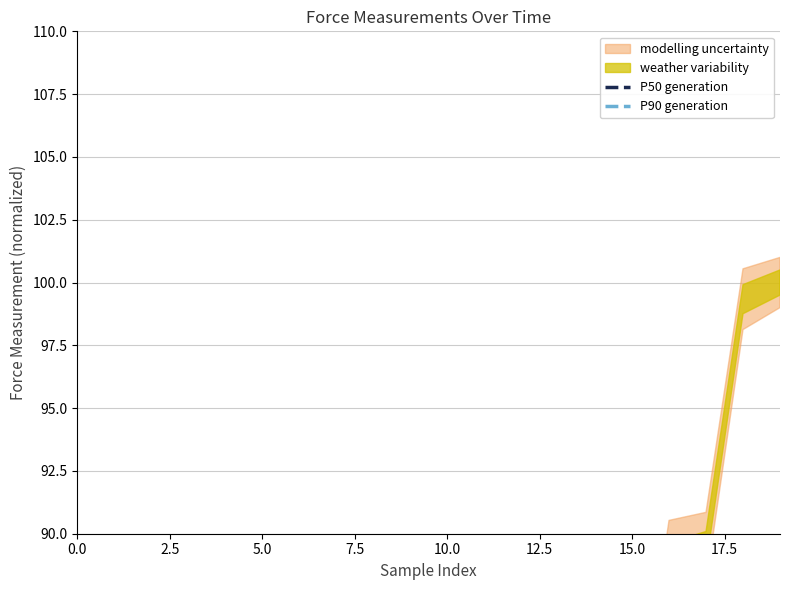

Reading left to right, transcribe all the data shown in this chart.

P50 generation: 53.4	53.4
P90 generation: 21.0	21.0